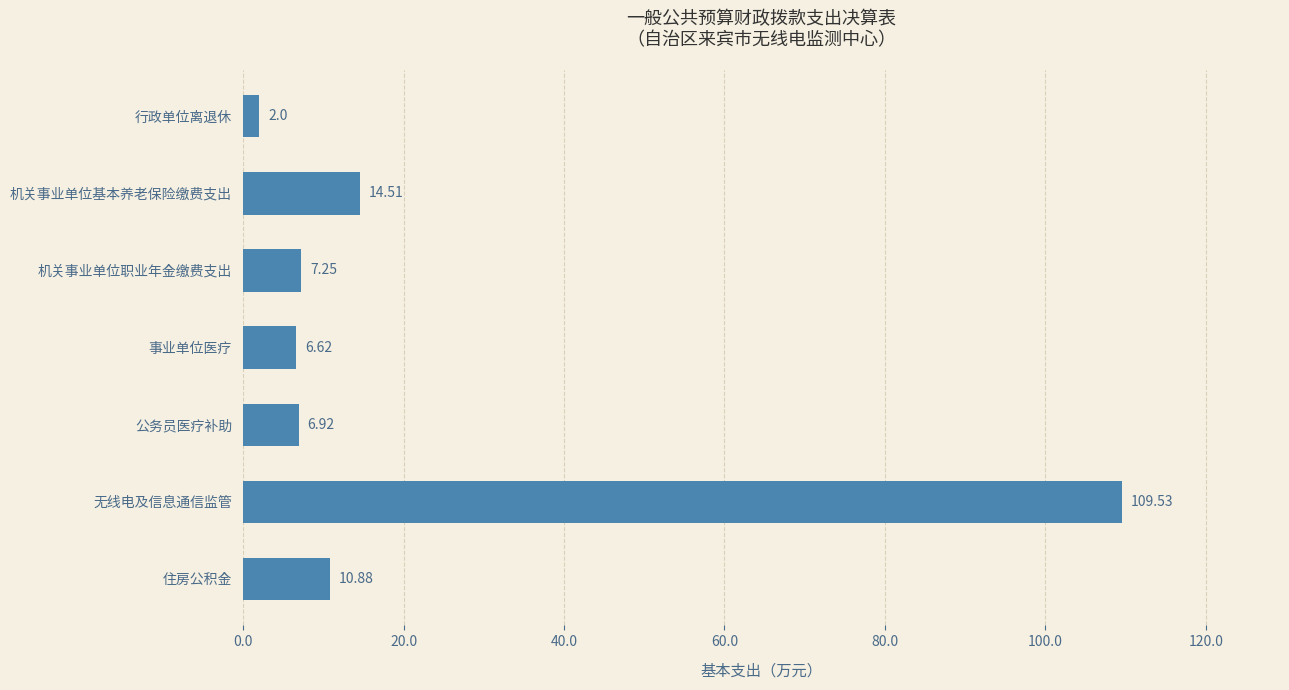

Where is the data nearest to the value 55?

机关事业单位基本养老保险缴费支出